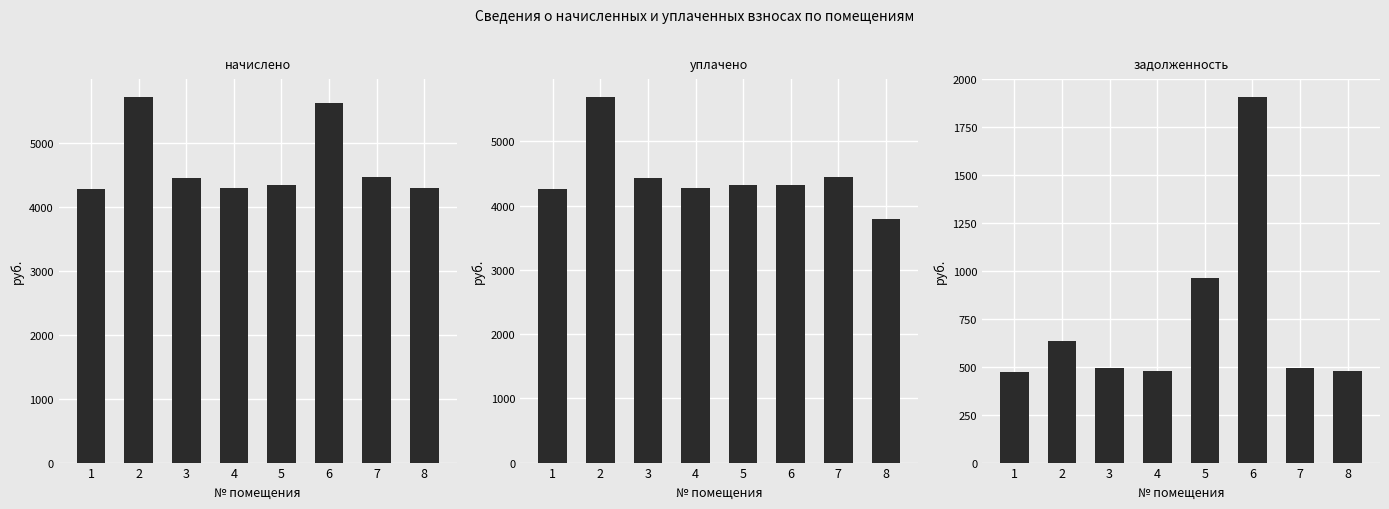

Which series has the widest spread of values?

уплачено